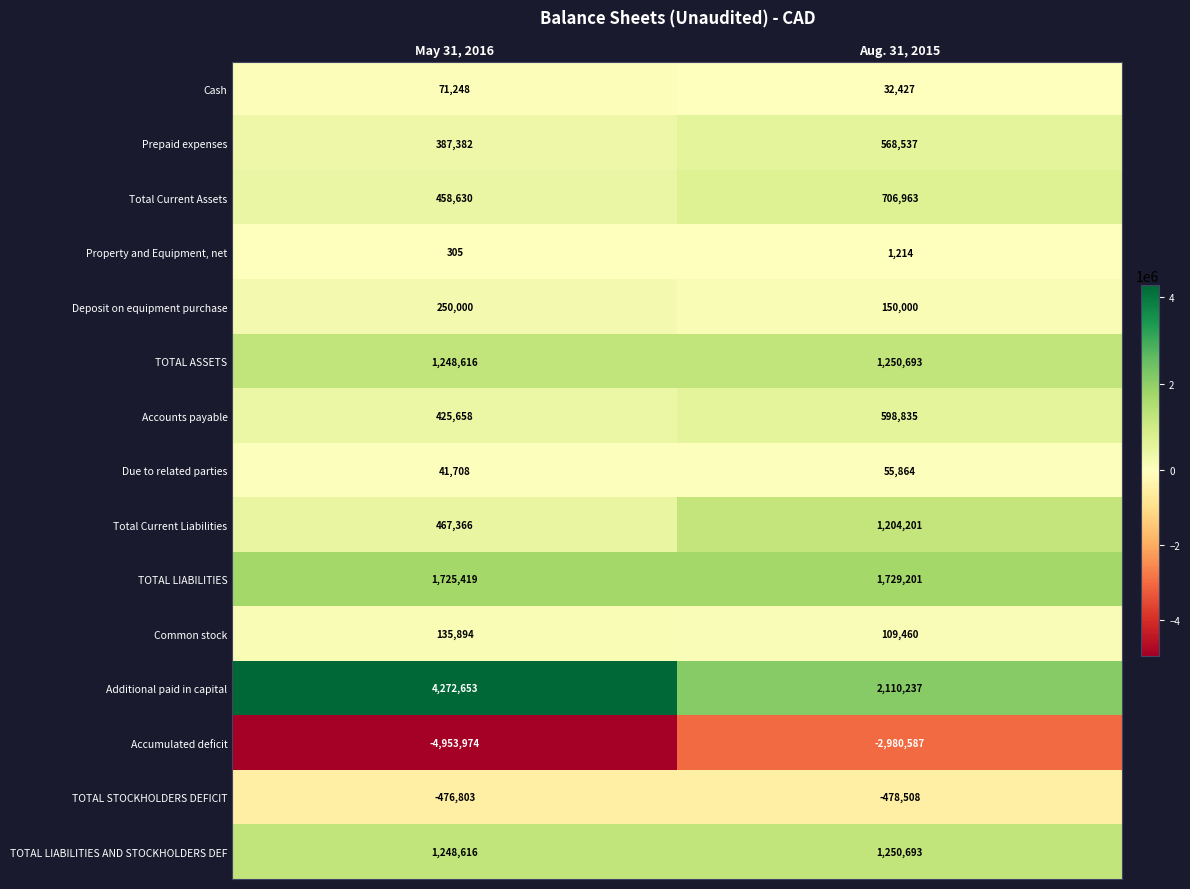

What is the total value across all series at Aug. 31, 2015?

6309230